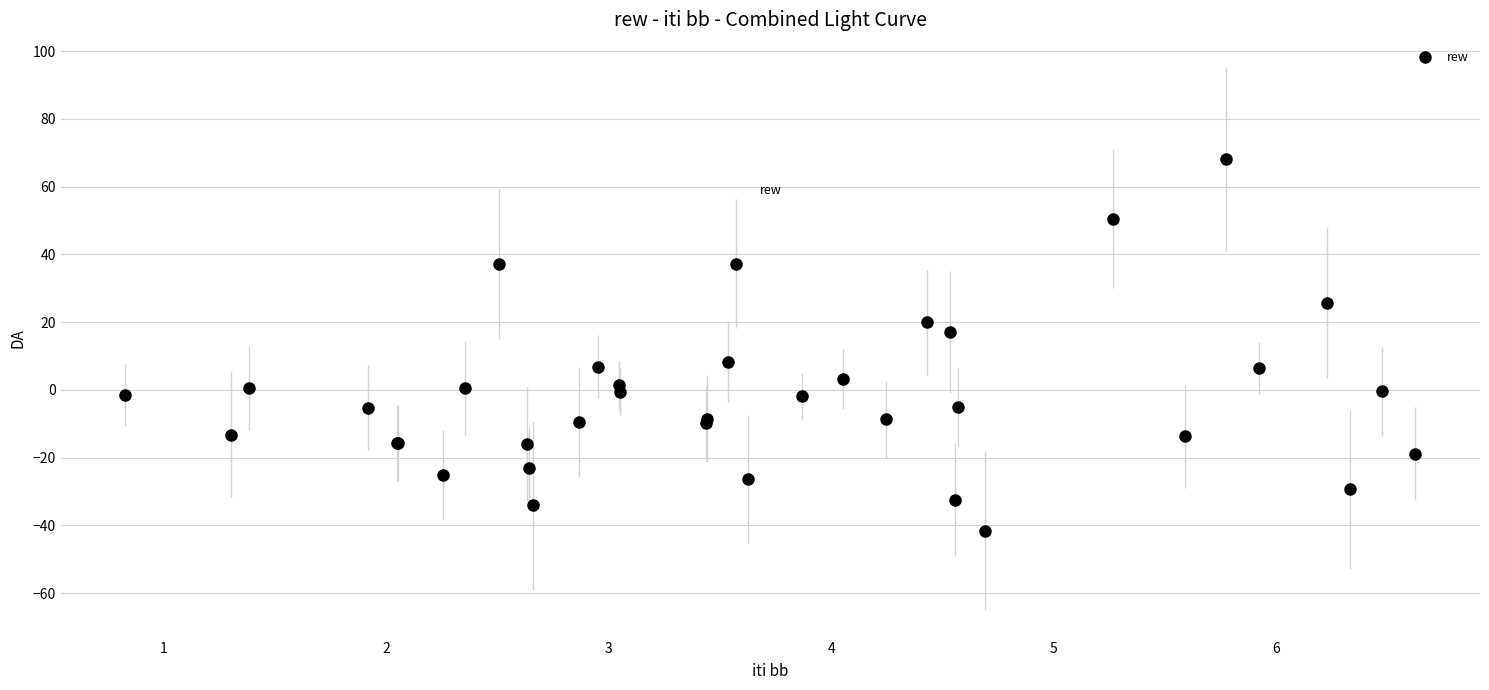

What is the average value?

-2.0